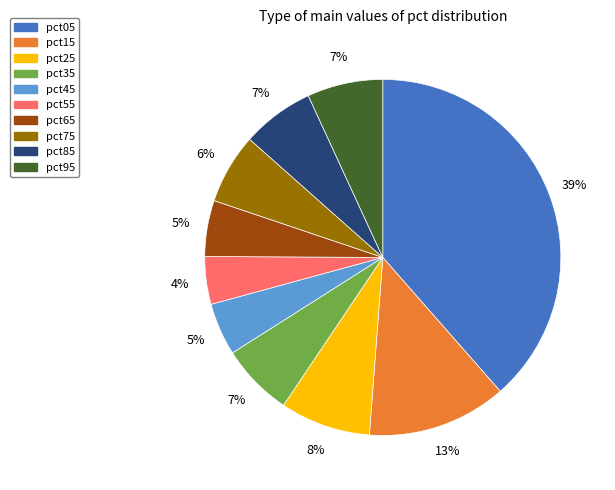

Which category has the biggest portion of the pie?

pct05